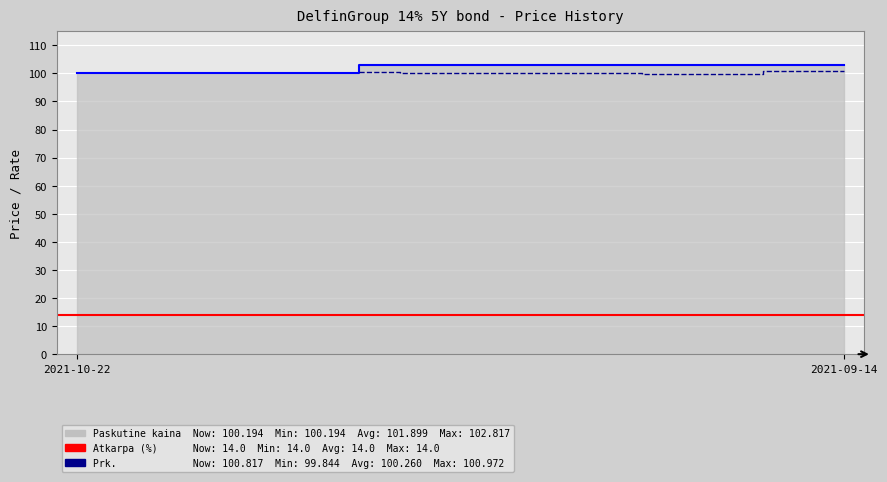

Is the value of Atkarpa (%) at 2021-10-21 greater than the value of Prk. at 2021-09-22?

No